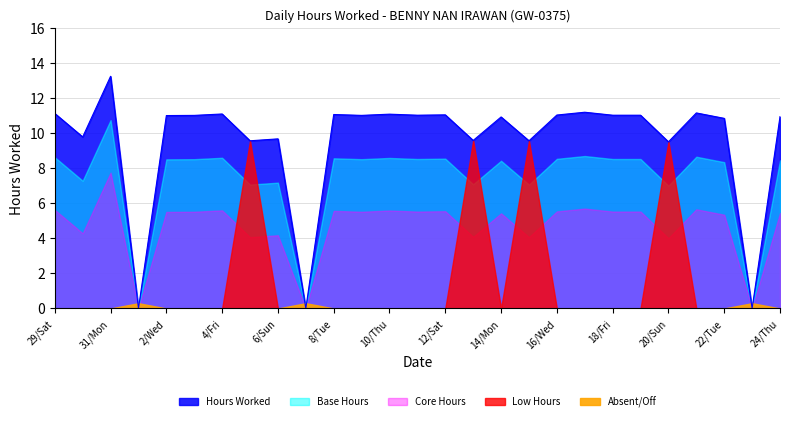

How many data points are above 11?

15